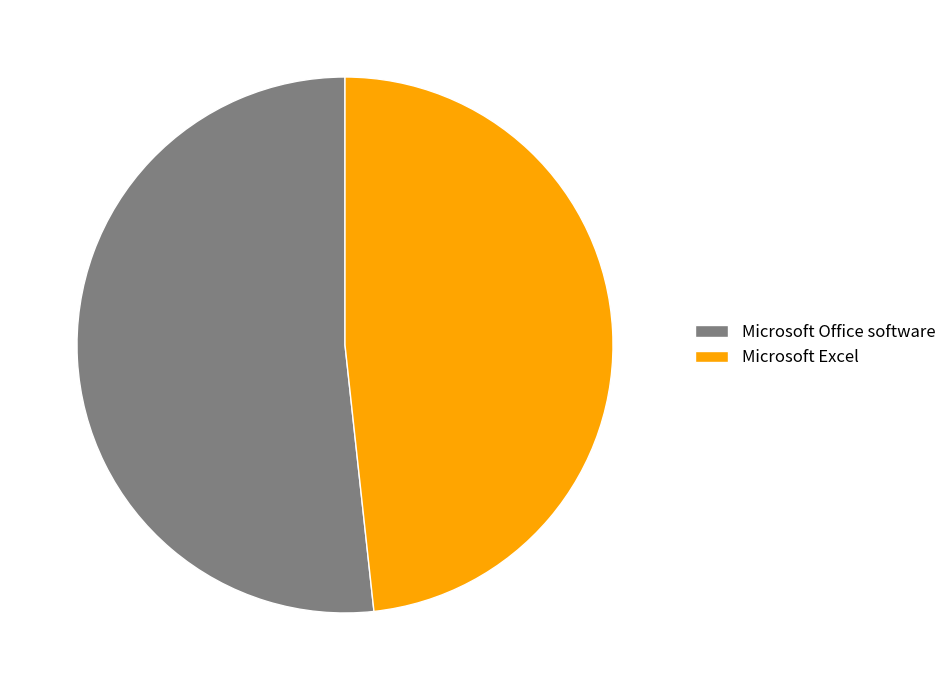

How many segments does this pie chart have?

2